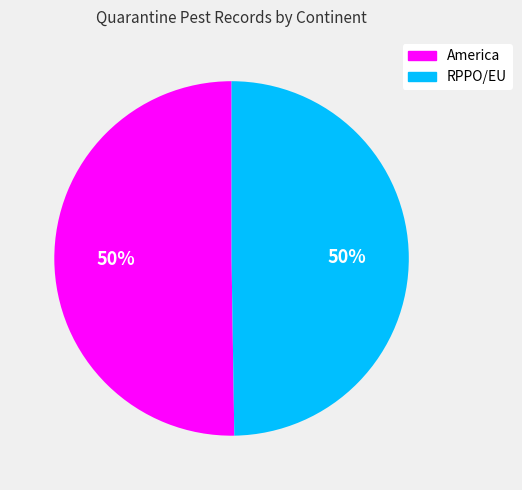

To the nearest percent, what is the combined percentage of RPPO/EU and America?

100%